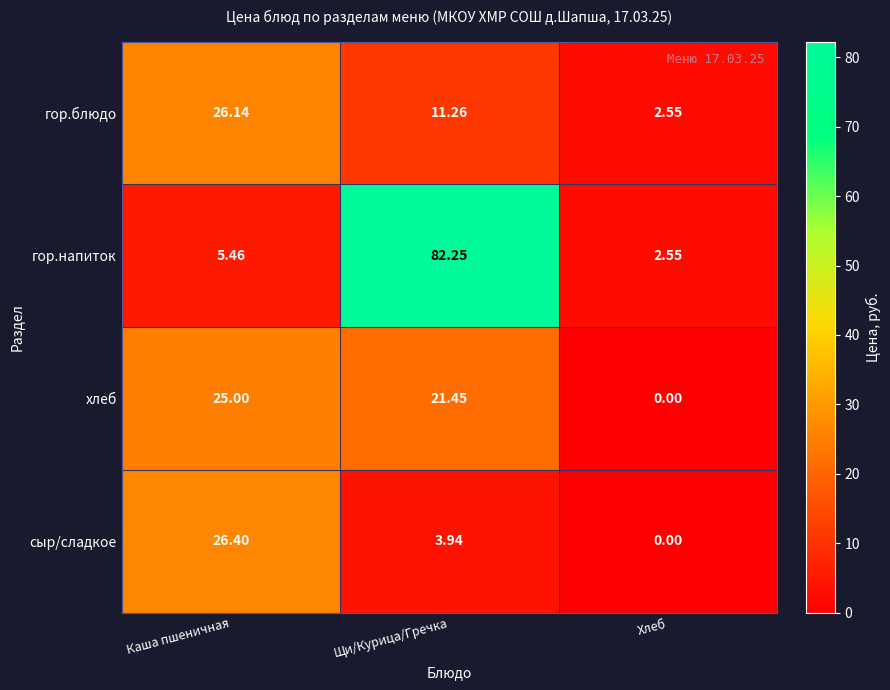

Between Каша пшеничная and Хлеб, which series saw the biggest shift?

сыр/сладкое